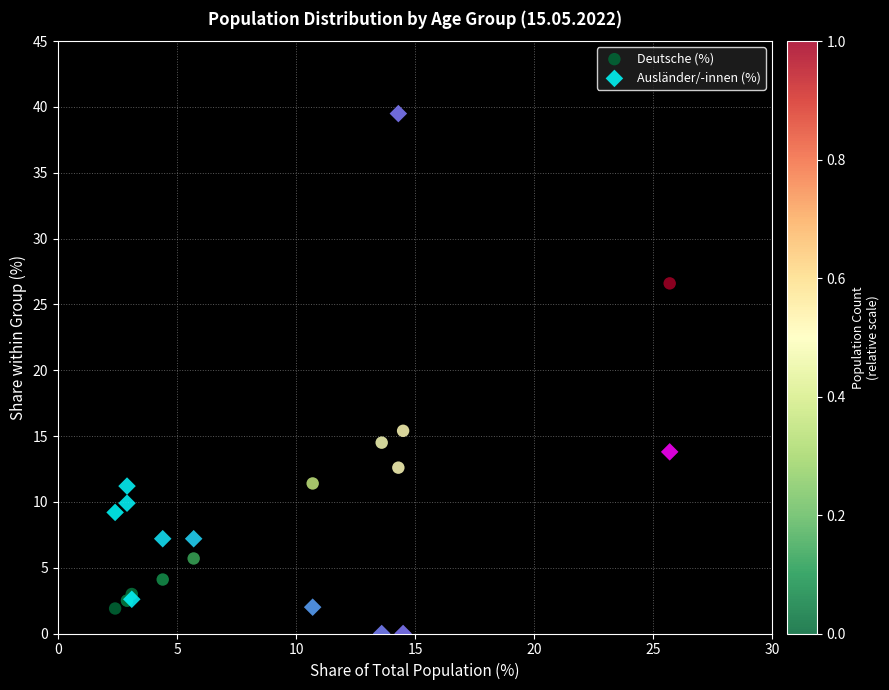

Which series has the largest Y range (max minus min)?

Ausländer/-innen (%)